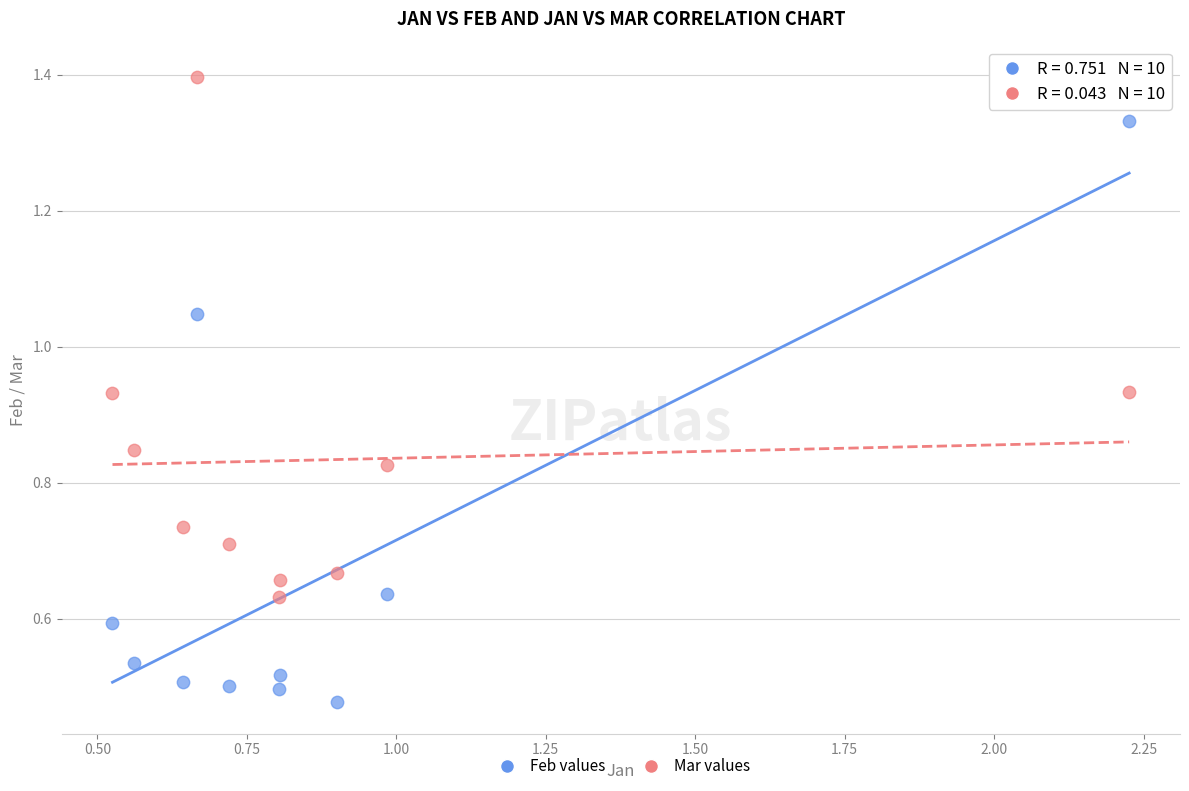

Which series reaches the minimum Y coordinate?

Feb values